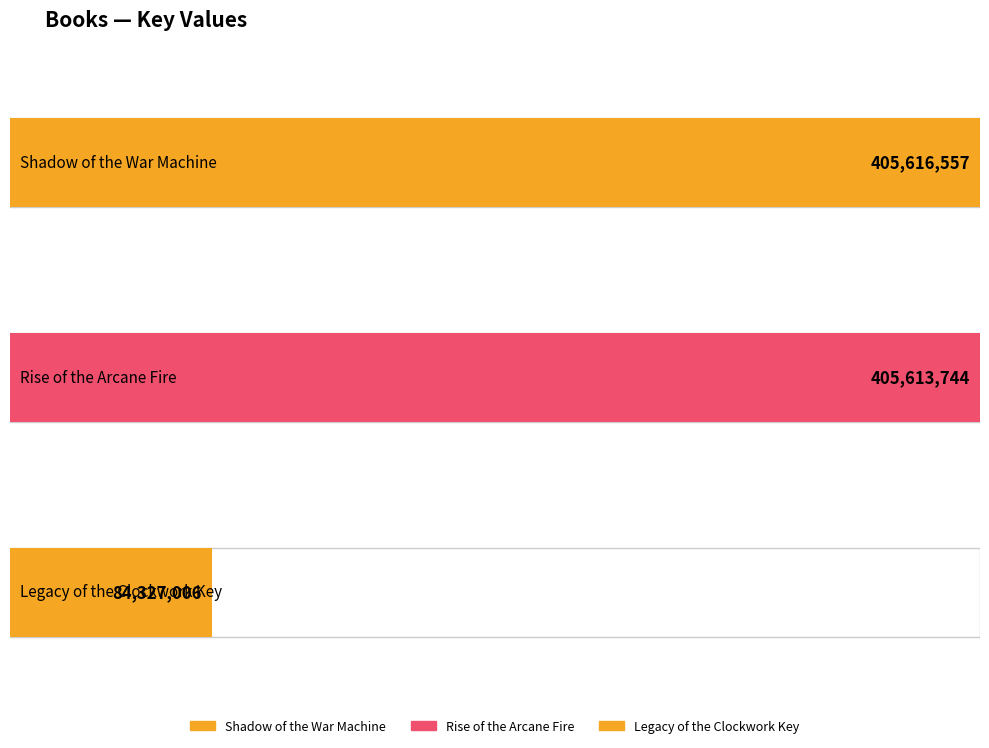

True or false: the data shows 588285160 at Shadow of the War Machine.

False